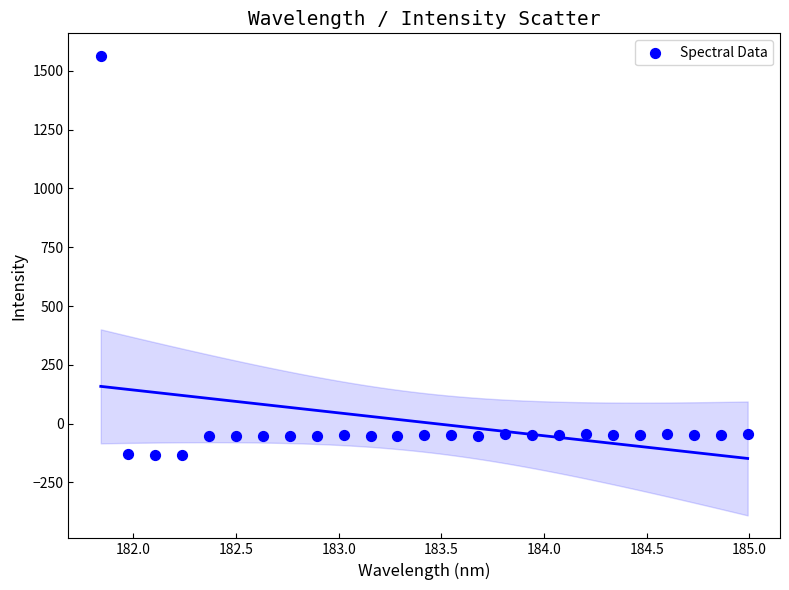

What is the range of X values (max minus min)?

3.1